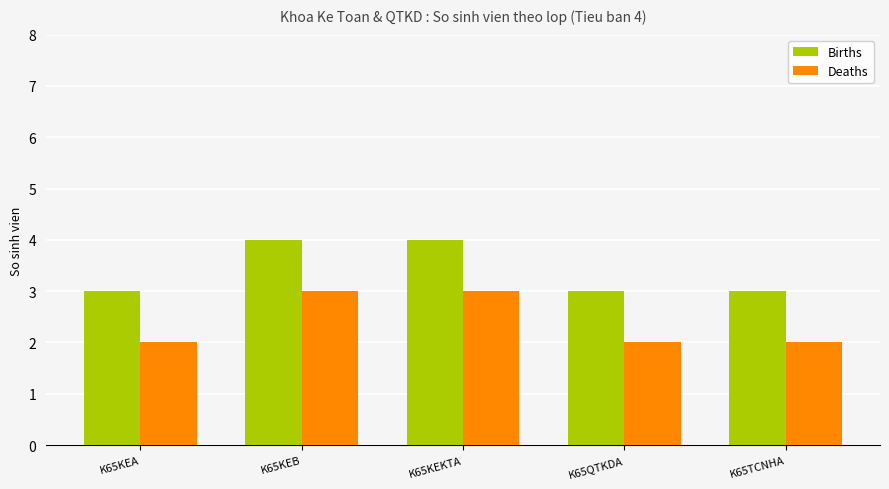

What is the difference between the highest and lowest values at K65QTKDA?

1